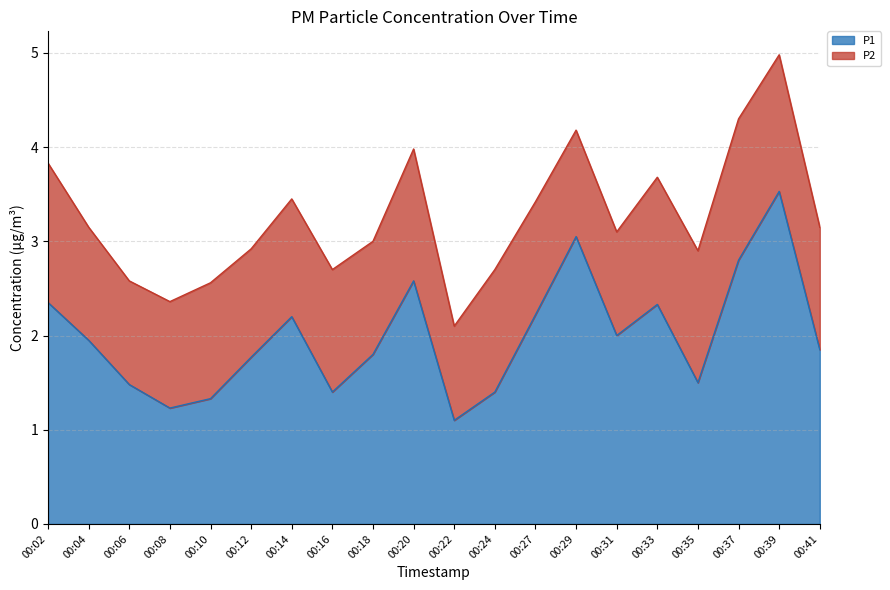

Reading right to left, extract all data points from this chart.

1.9	3.5	2.8	1.5	2.3	2.0	3.0	2.2	1.4	1.1	2.6	1.8	1.4	2.2	1.8	1.3	1.2	1.5	1.9	2.4